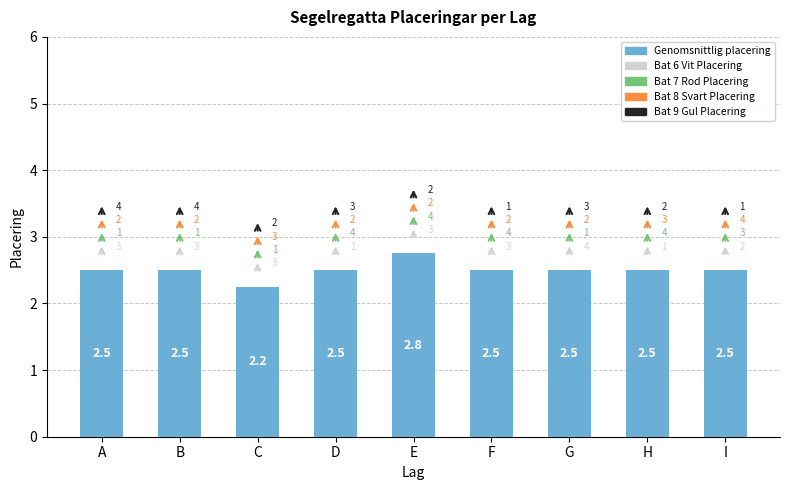

Count the values in the range 2 to 3.

9